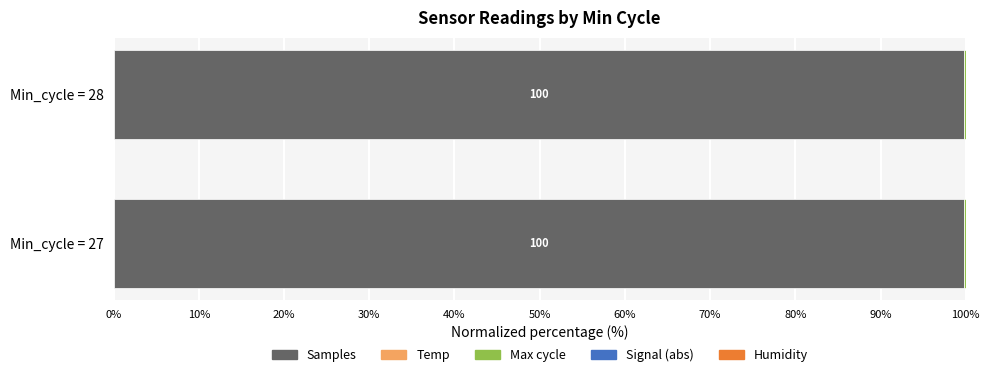

Is it true that Samples equals 40.5 at Min_cycle = 27?

False